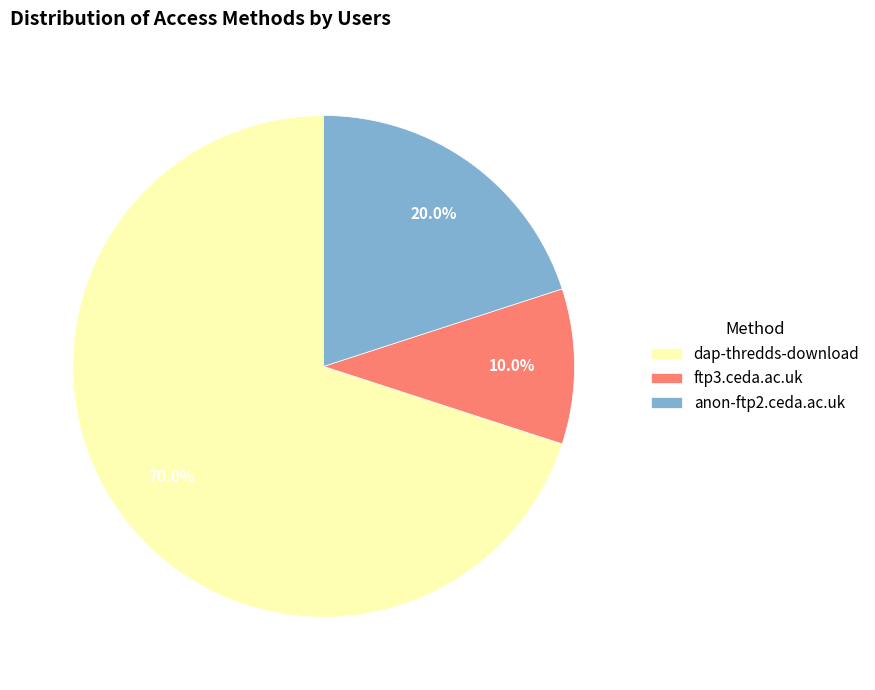

To the nearest percent, what percentage of the pie is ftp3.ceda.ac.uk?

10%